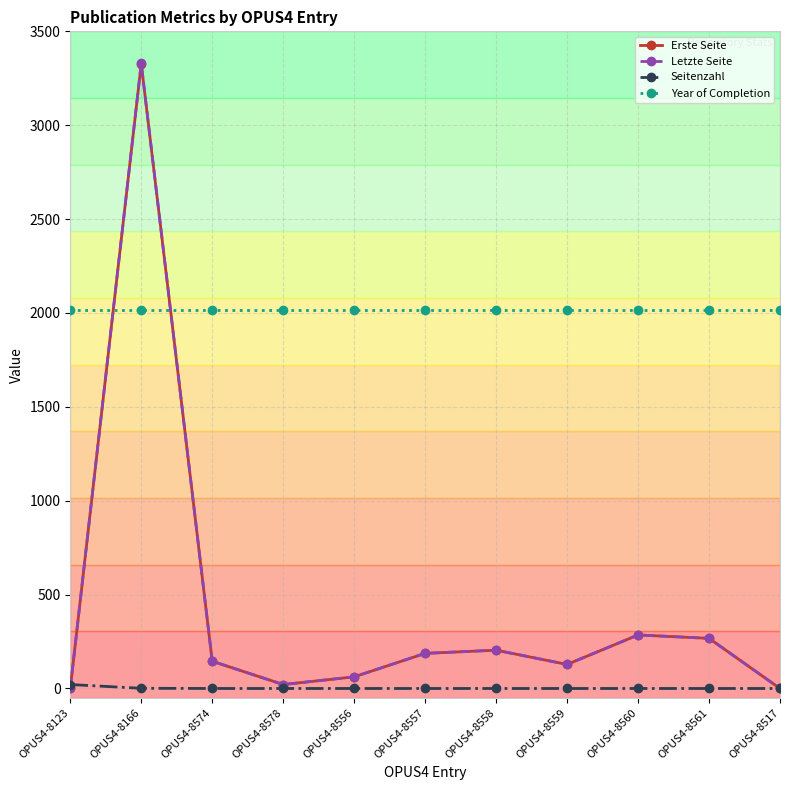

At how many categories does at least one series exceed 2789?

1